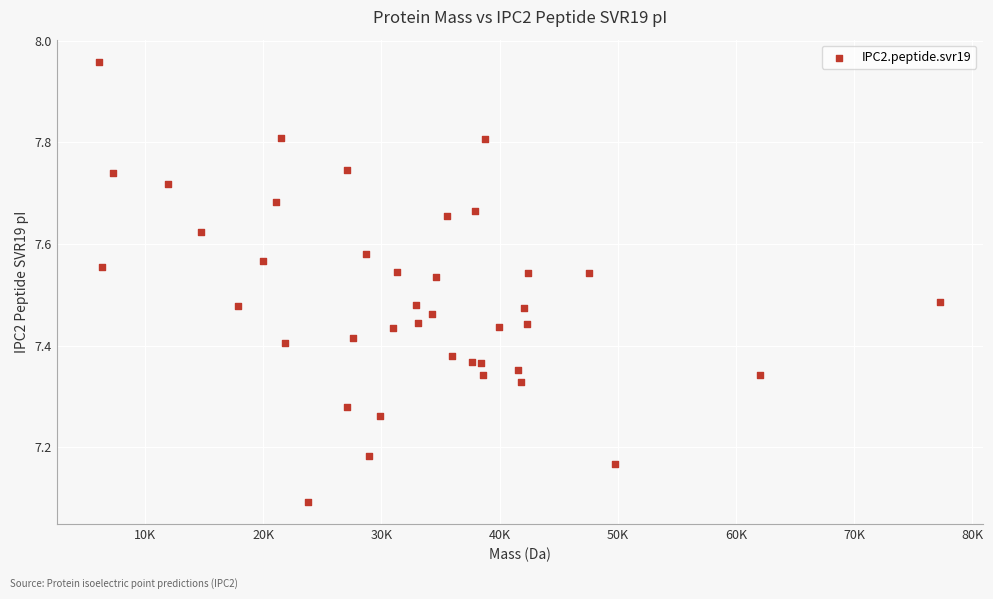

What Y value in the scatter plot is closest to 7?

7.1